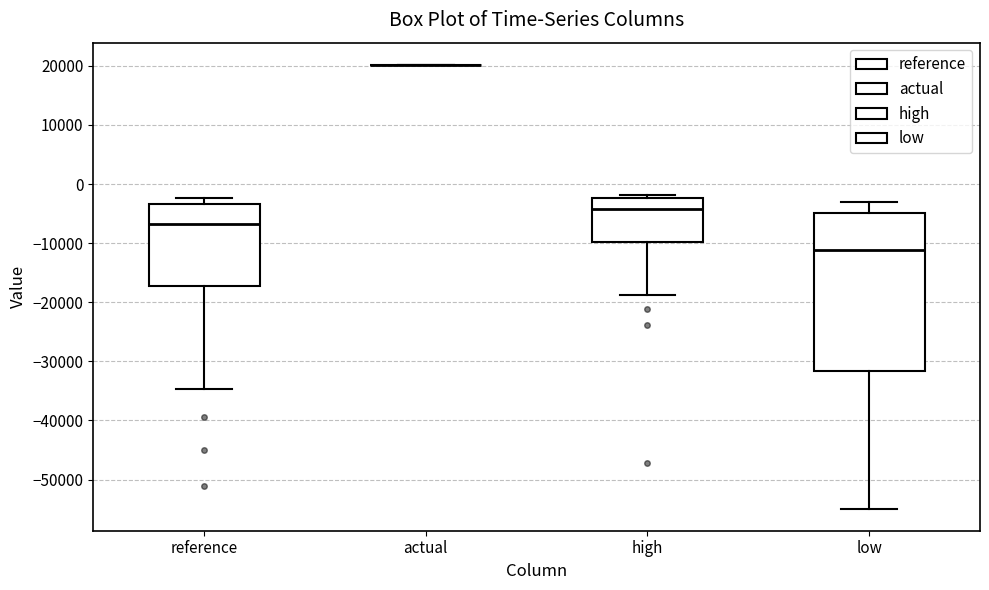

Comparing the boxes themselves (not the whiskers), which one is the tallest?

low